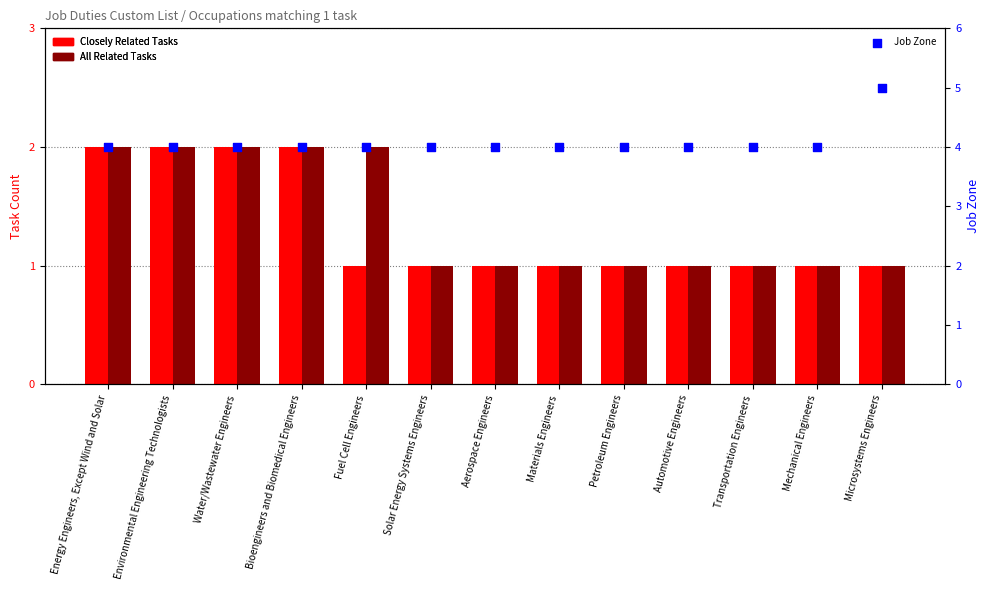

Which series reaches the minimum Y coordinate?

Closely Related Tasks